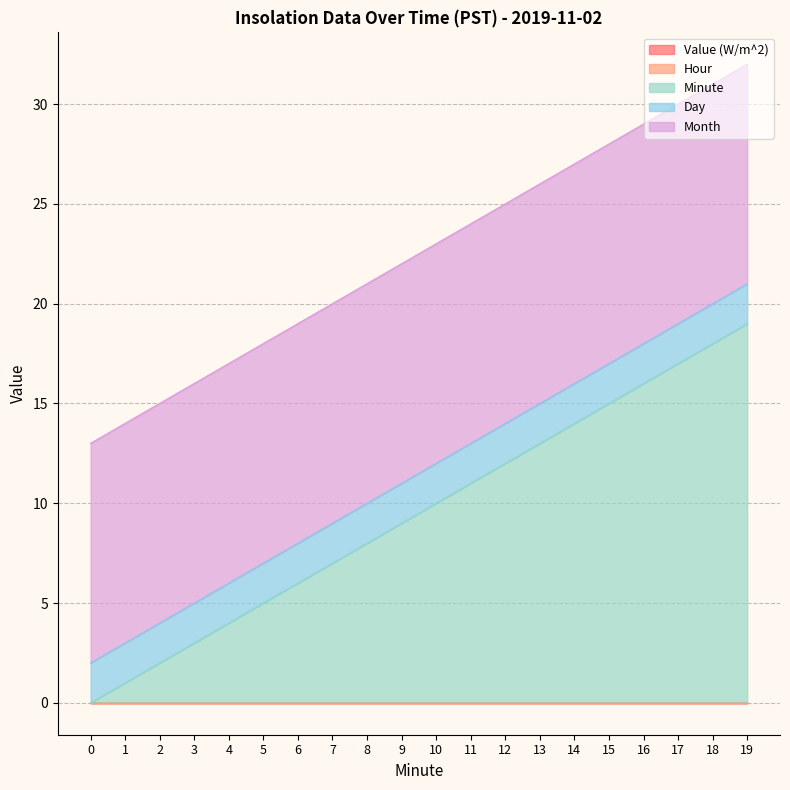

Reading left to right, list all the values displayed in this chart.

Value (W/m^2): 0	0	0	0	0	0	0	0	0	0	0	0	0	0	0	0	0	0	0	0
Hour: 0	0	0	0	0	0	0	0	0	0	0	0	0	0	0	0	0	0	0	0
Minute: 0	1	2	3	4	5	6	7	8	9	10	11	12	13	14	15	16	17	18	19
Day: 2	2	2	2	2	2	2	2	2	2	2	2	2	2	2	2	2	2	2	2
Month: 11	11	11	11	11	11	11	11	11	11	11	11	11	11	11	11	11	11	11	11